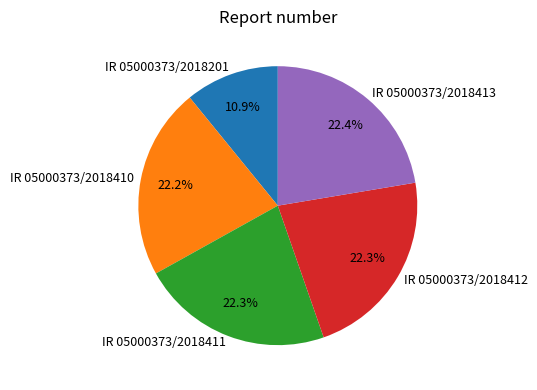

Is the sum of IR 05000373/2018410 and IR 05000373/2018413 greater than half?

No